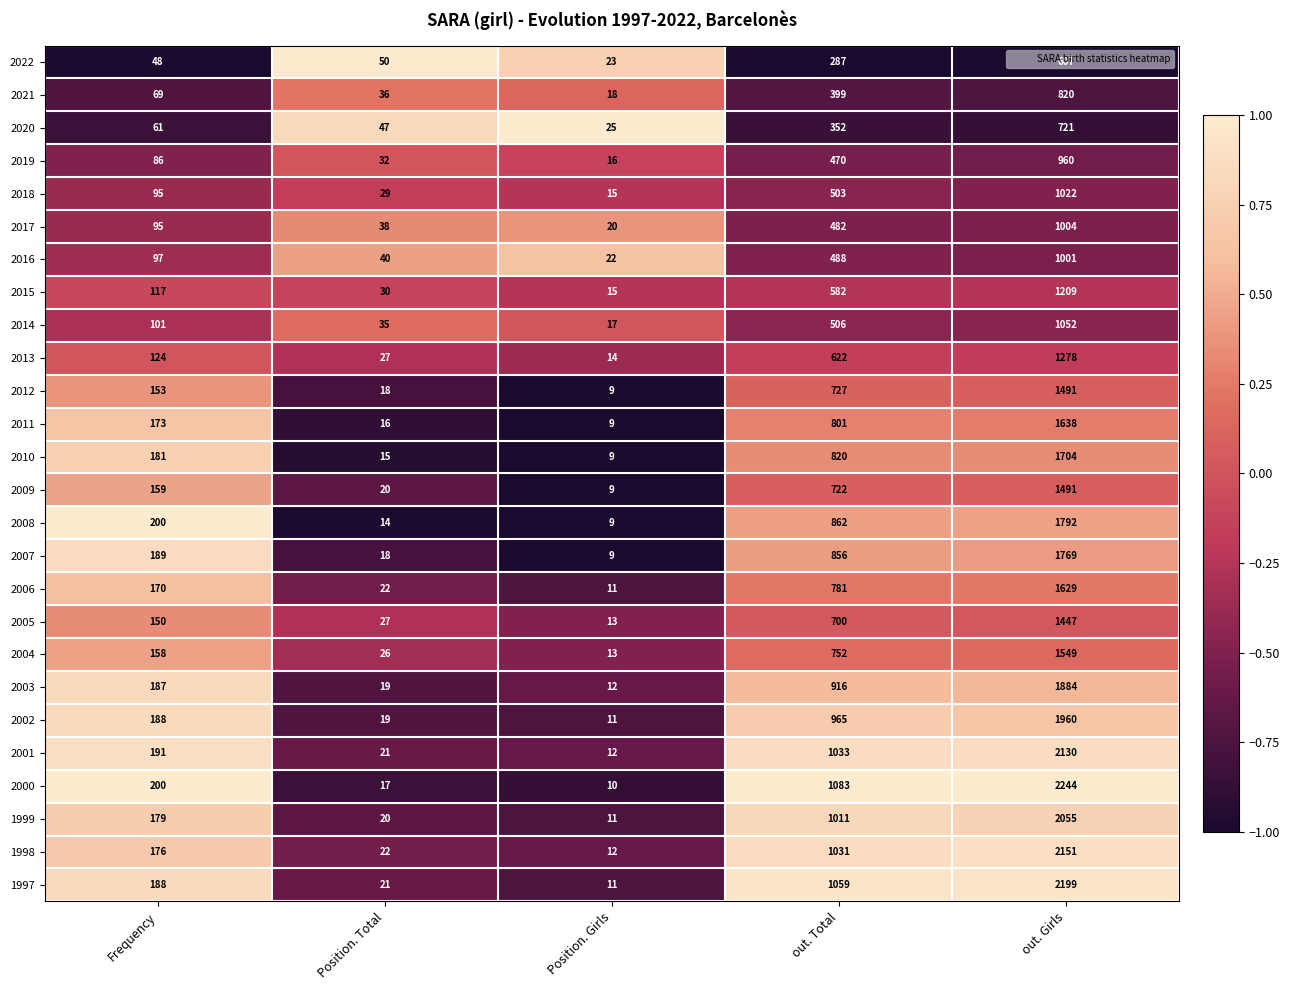

What is the difference between the highest and lowest values at Position. Girls?

16